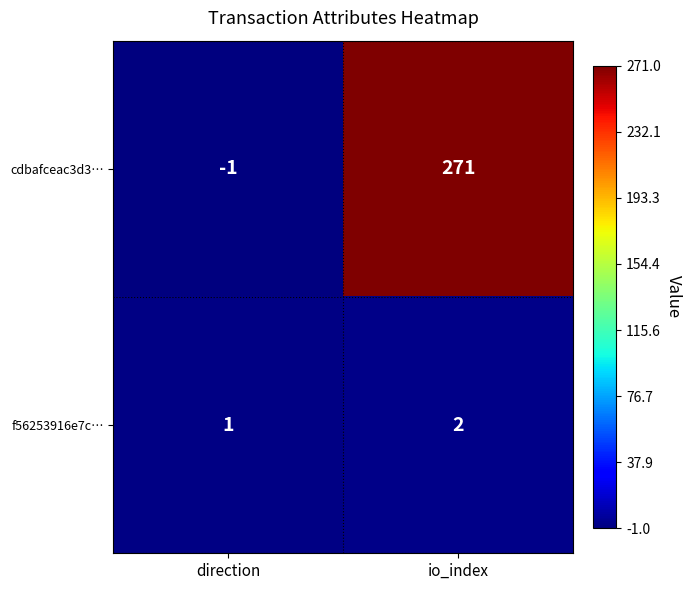

Reading left to right, transcribe all the data shown in this chart.

cdbafceac3d3…: direction=-1	io_index=271
f56253916e7c…: direction=1	io_index=2